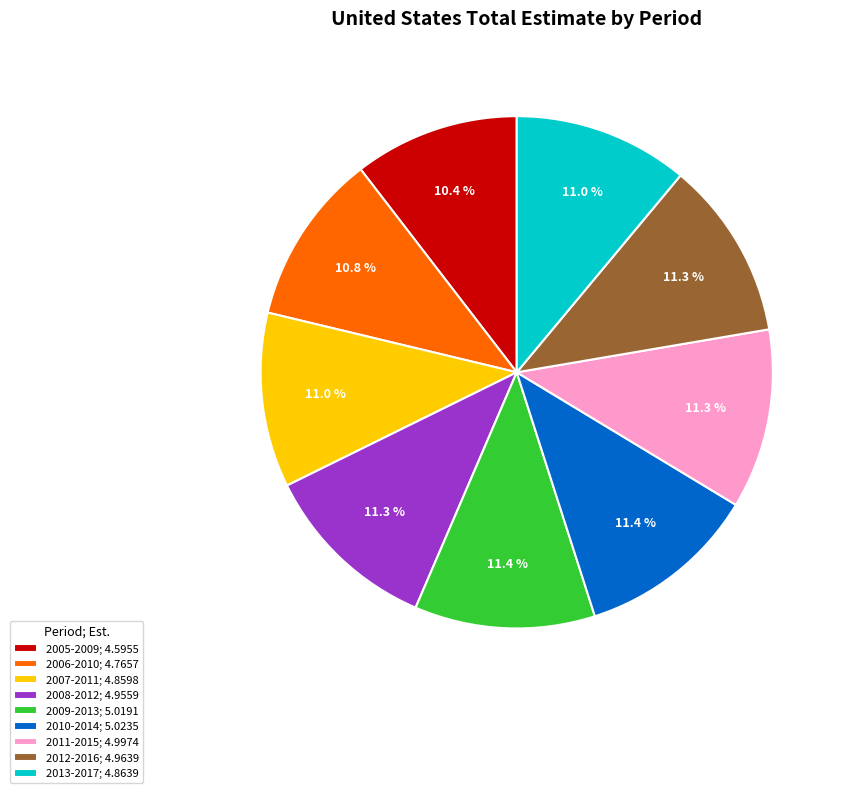

Between 2005-2009; 4.5955 and 2009-2013; 5.0191, which is larger?

2009-2013; 5.0191